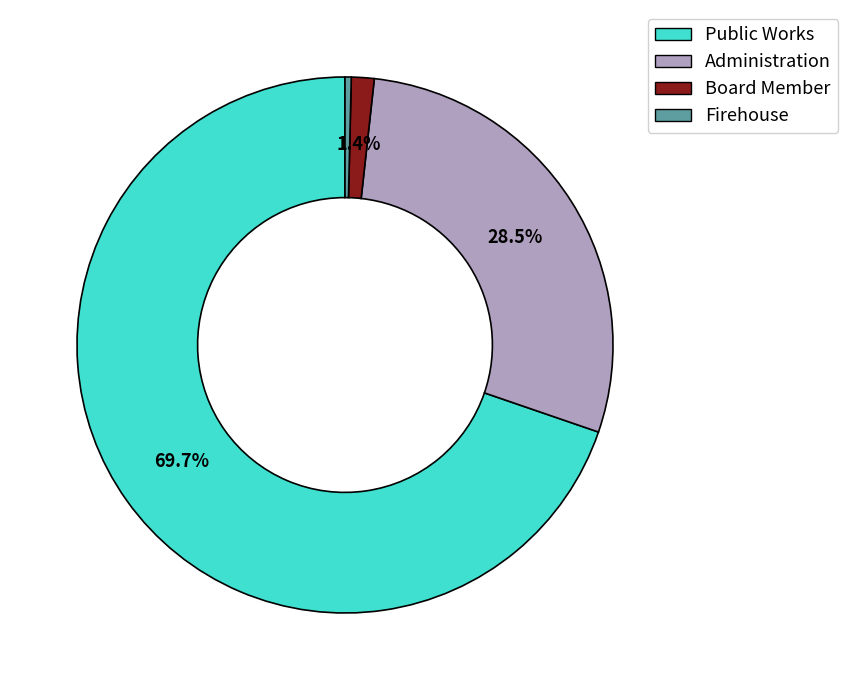

What is the largest slice in the pie chart?

Public Works